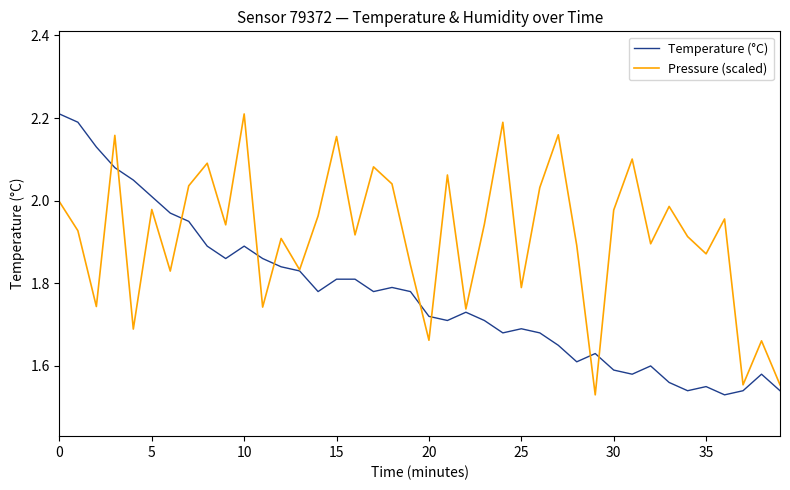

Is this an area chart (filled region under the line)?

No